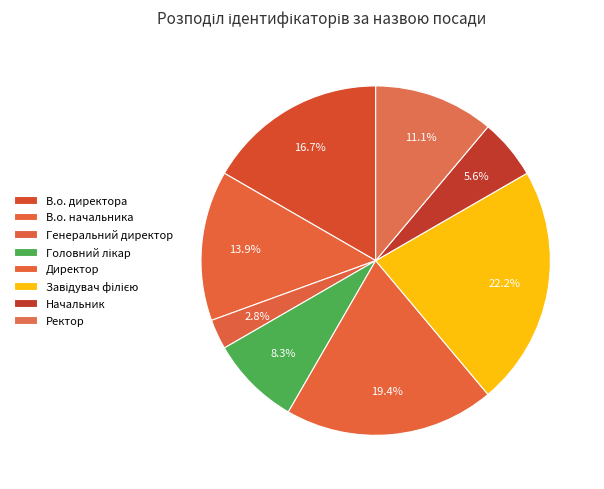

Which slice is the largest?

Завідувач філією